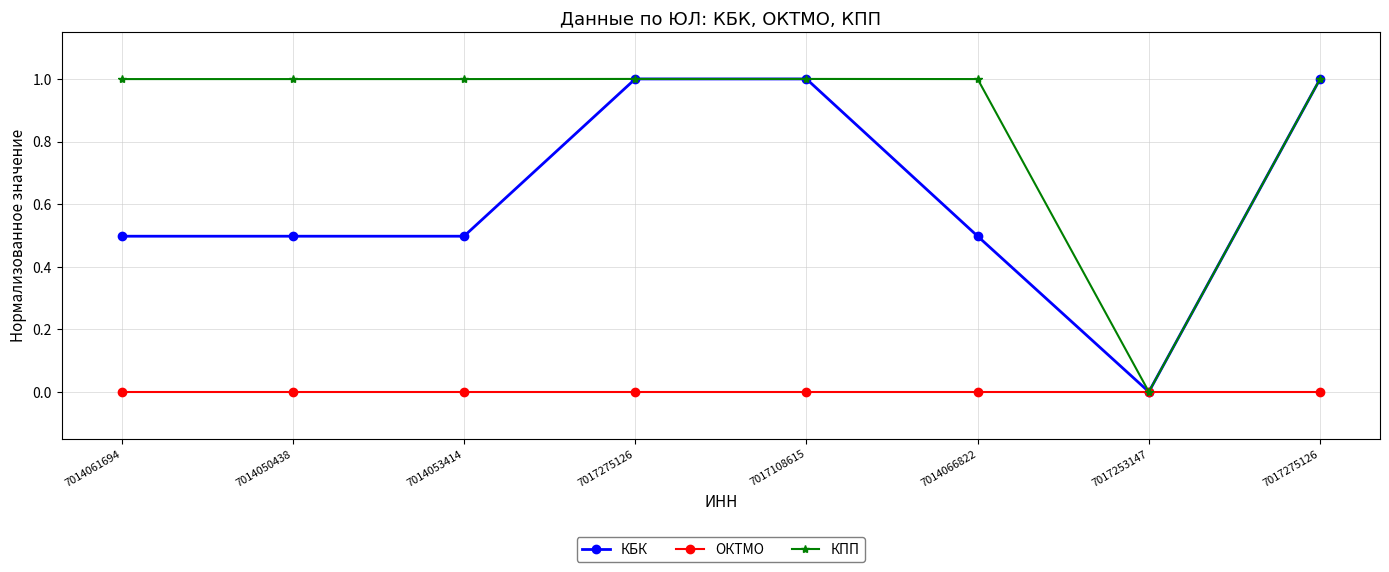

Count the КБК values in the range 0 to 1.

8